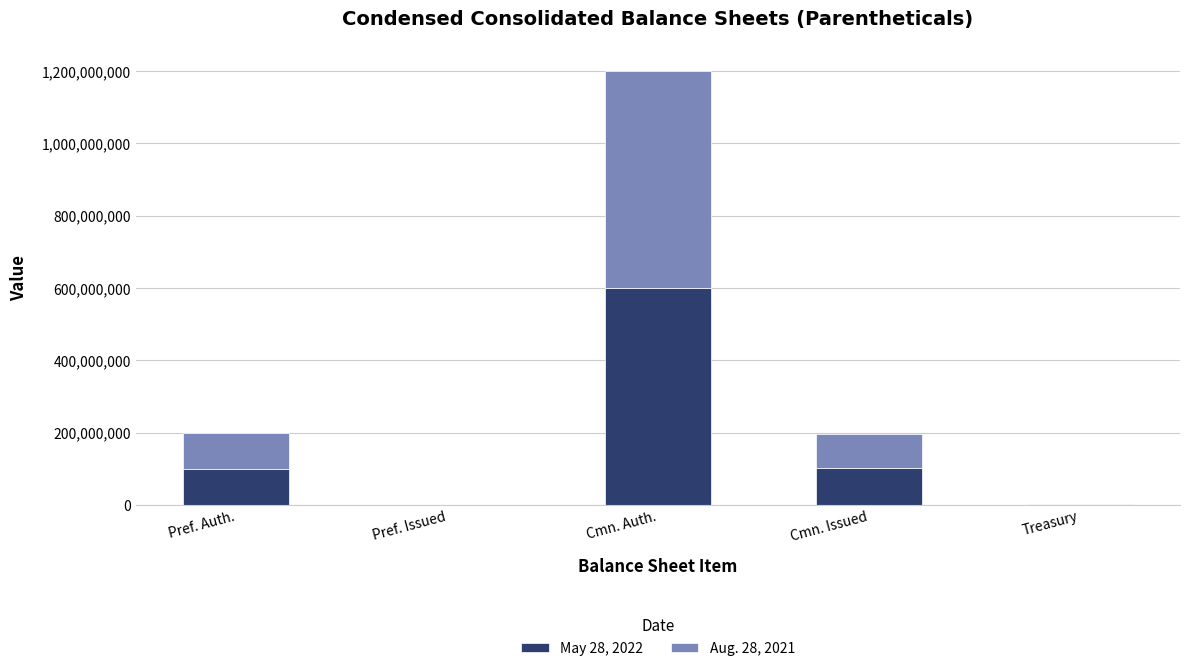

At which label does May 28, 2022 reach its peak?

Cmn. Auth.